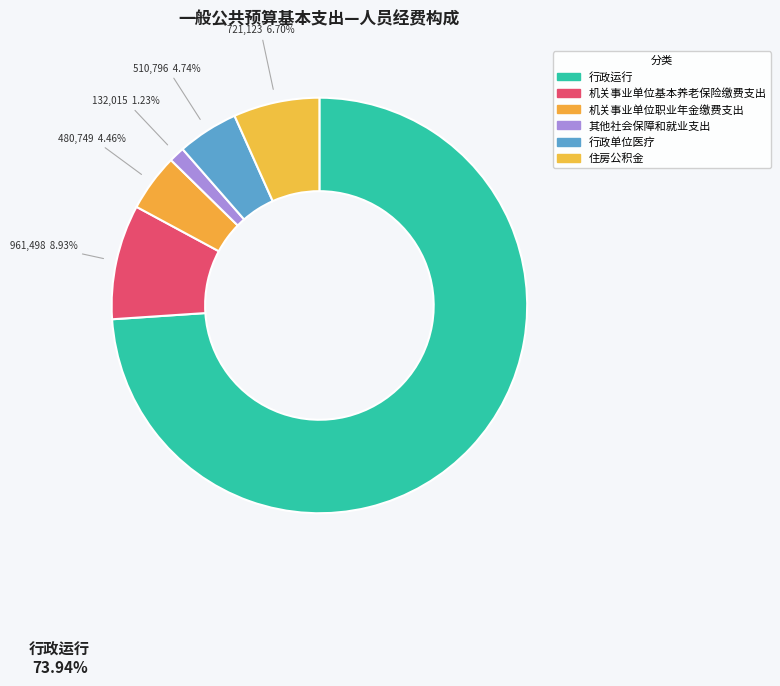

Is it true that 行政运行 is 67% of the pie?

False